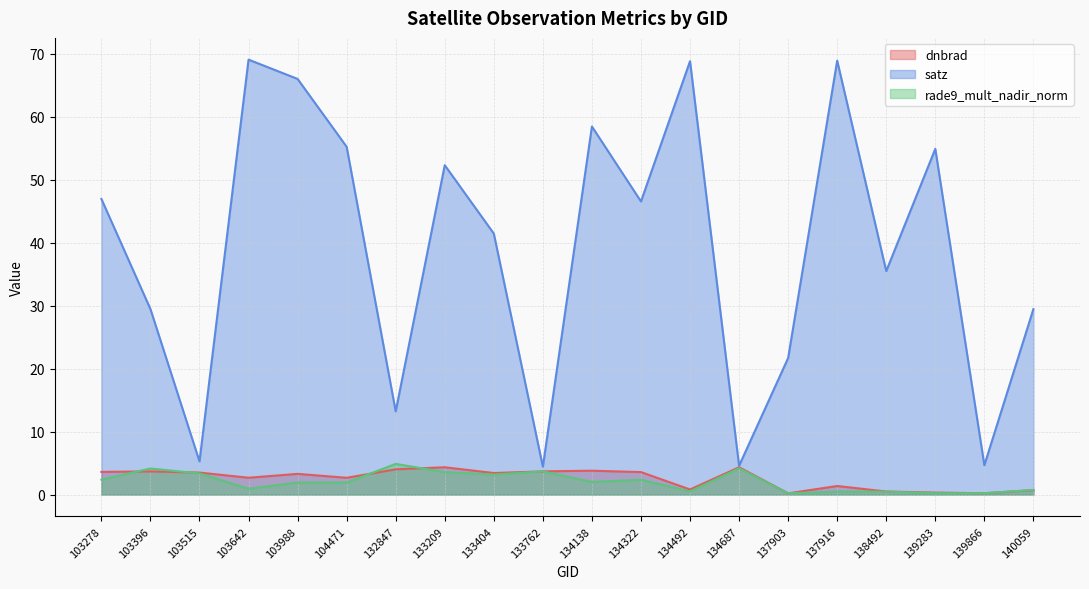

What is the highest value of the dnbrad series?

4.3